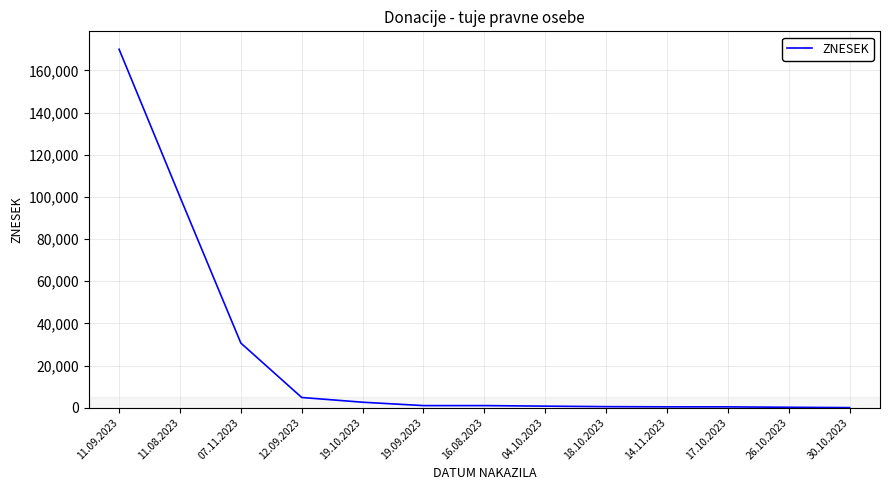

The chart shows a value of 500.0 at 18.10.2023. True or false?

True